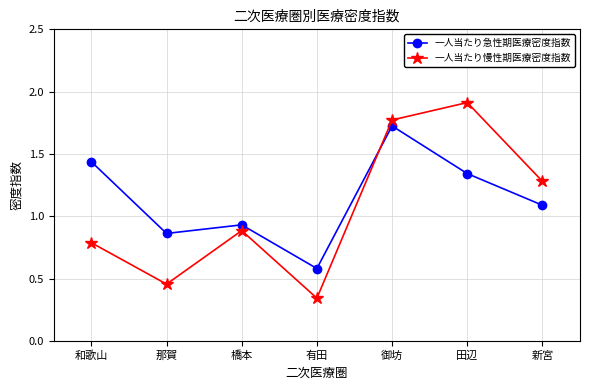

What is the difference between the maximum and minimum values in the 一人当たり急性期医療密度指数 series?

1.1